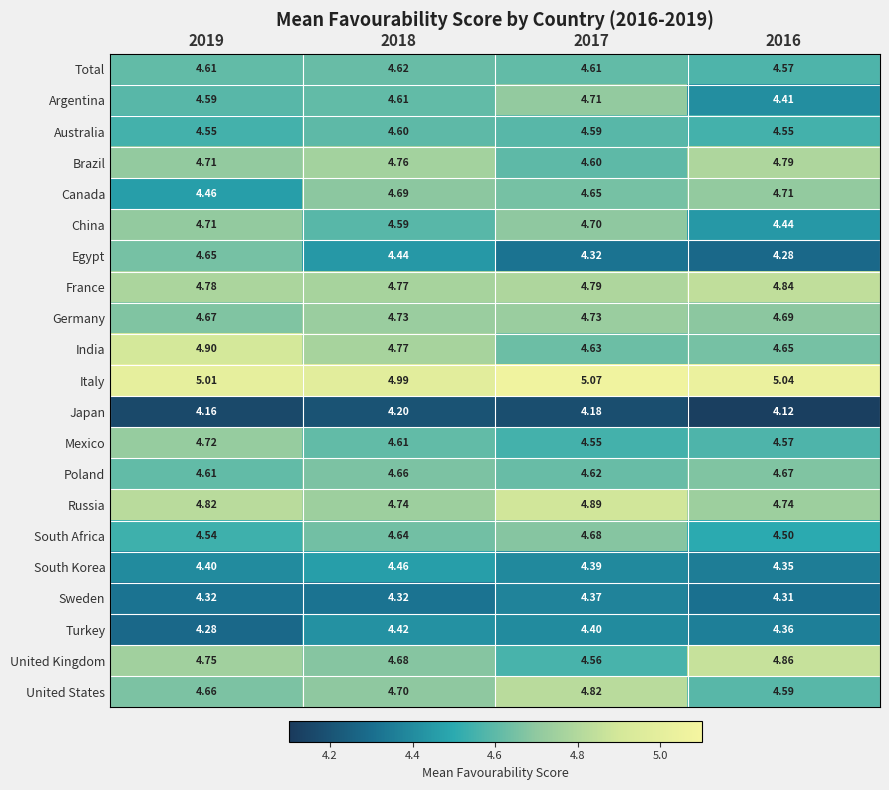

Which series has the largest total across all categories?

Italy